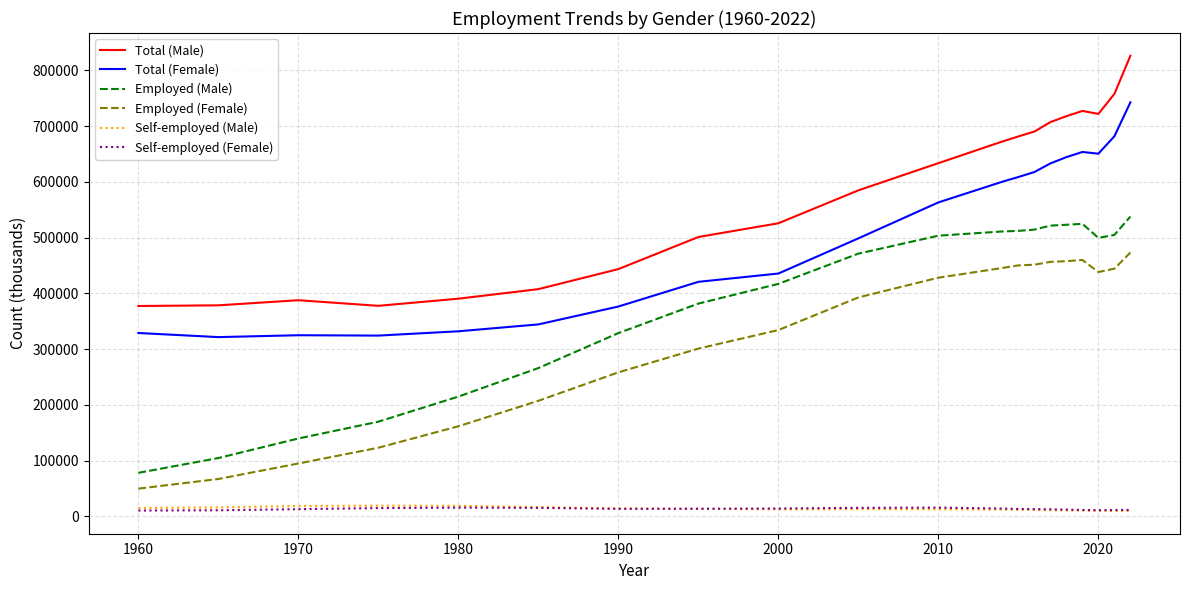

True or false: Employed (Female) and Total (Female) intersect in this chart.

False